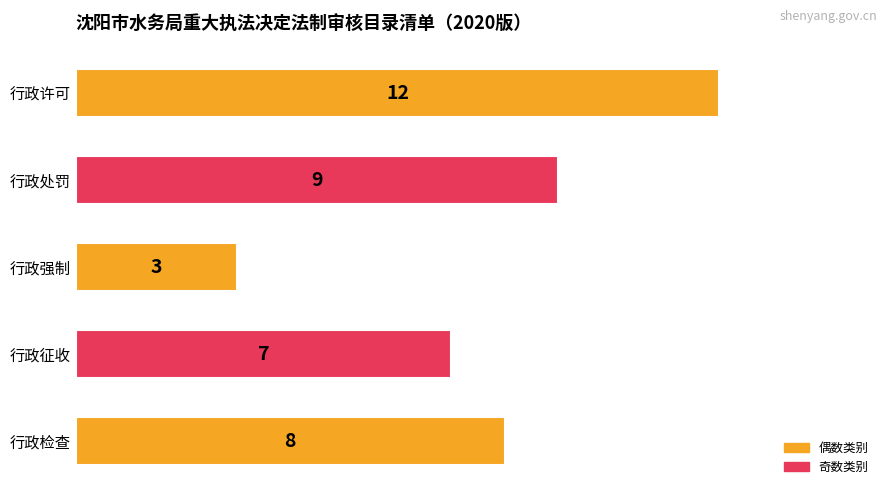

What is the greatest value displayed?

12